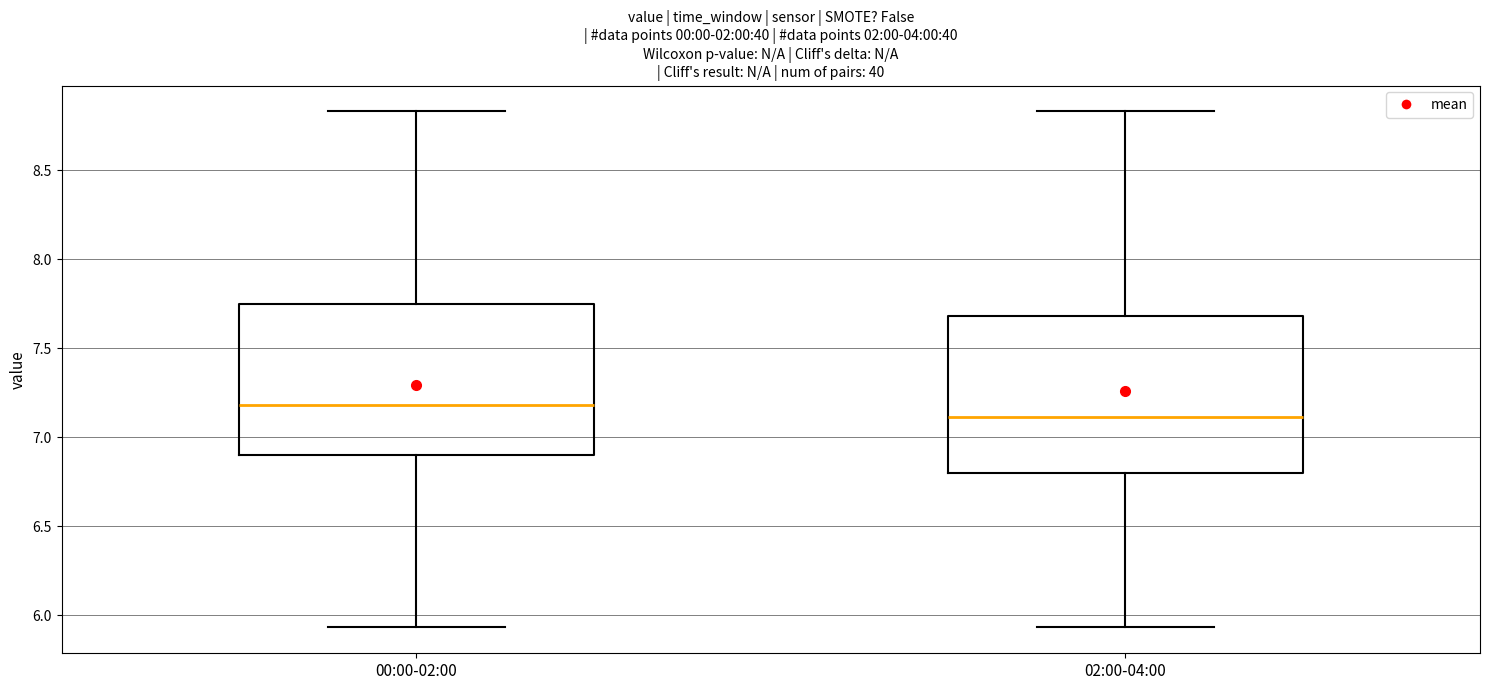

Reading left to right, transcribe this box plot: for each box, give where its median line is, the range the box spans, and where its two whiskers end, as read against the y-axis. The values are not printed on the chart, so give them approximately, as read against the axis.

00:00-02:00: median 7.20, box 6.90 to 7.75, whiskers 5.95 to 8.85
02:00-04:00: median 7.10, box 6.80 to 7.70, whiskers 5.95 to 8.85